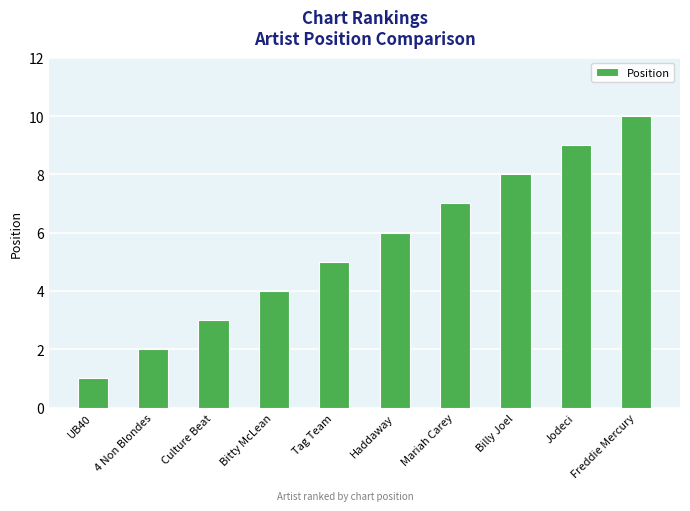

At which label is the value closest to 5?

Tag Team